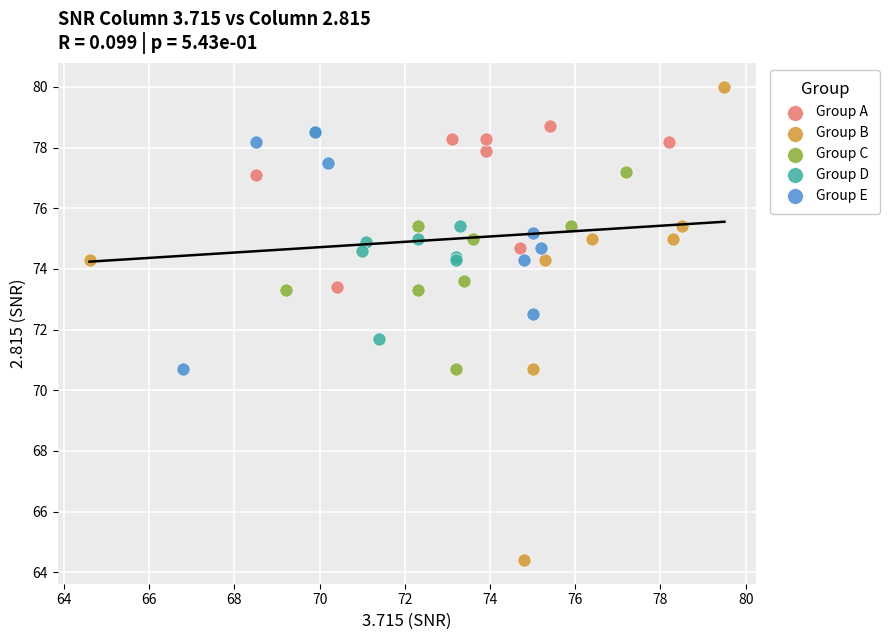

Which series has the widest spread of Y values?

Group B